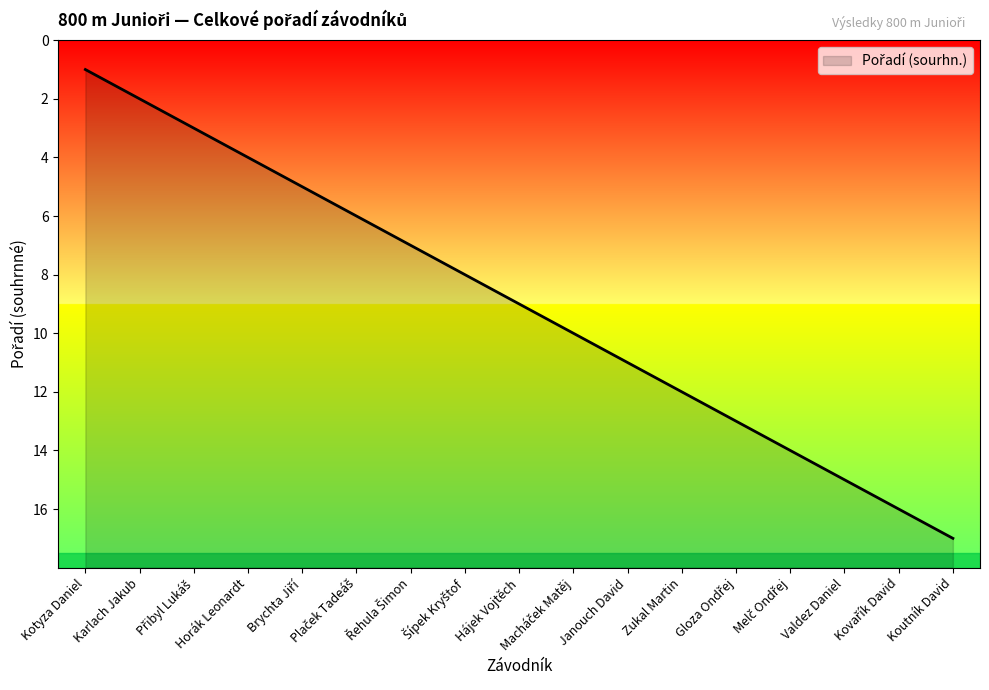

Reading left to right, what are all the values shown in this chart?

17	16	15	14	13	12	11	10	9	8	7	6	5	4	3	2	1